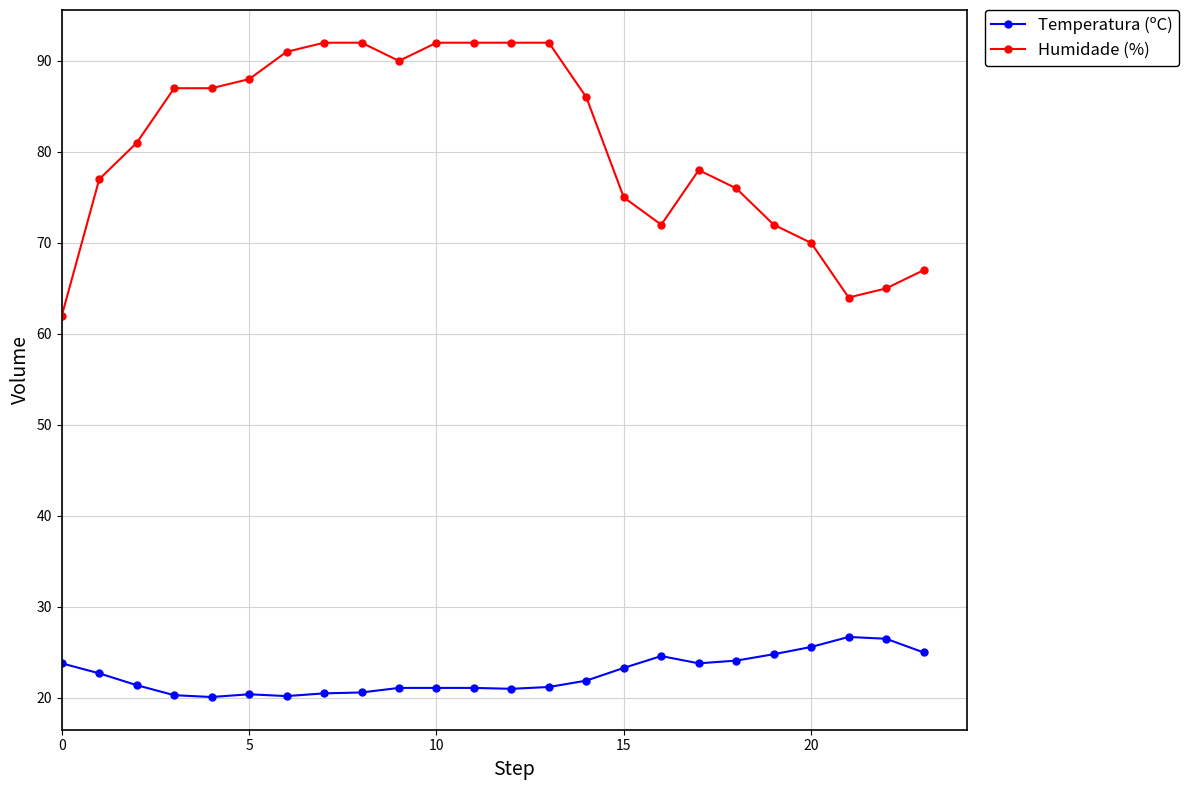

True or false: Temperatura (ºC) has more than 2 points higher than both neighbors.

True